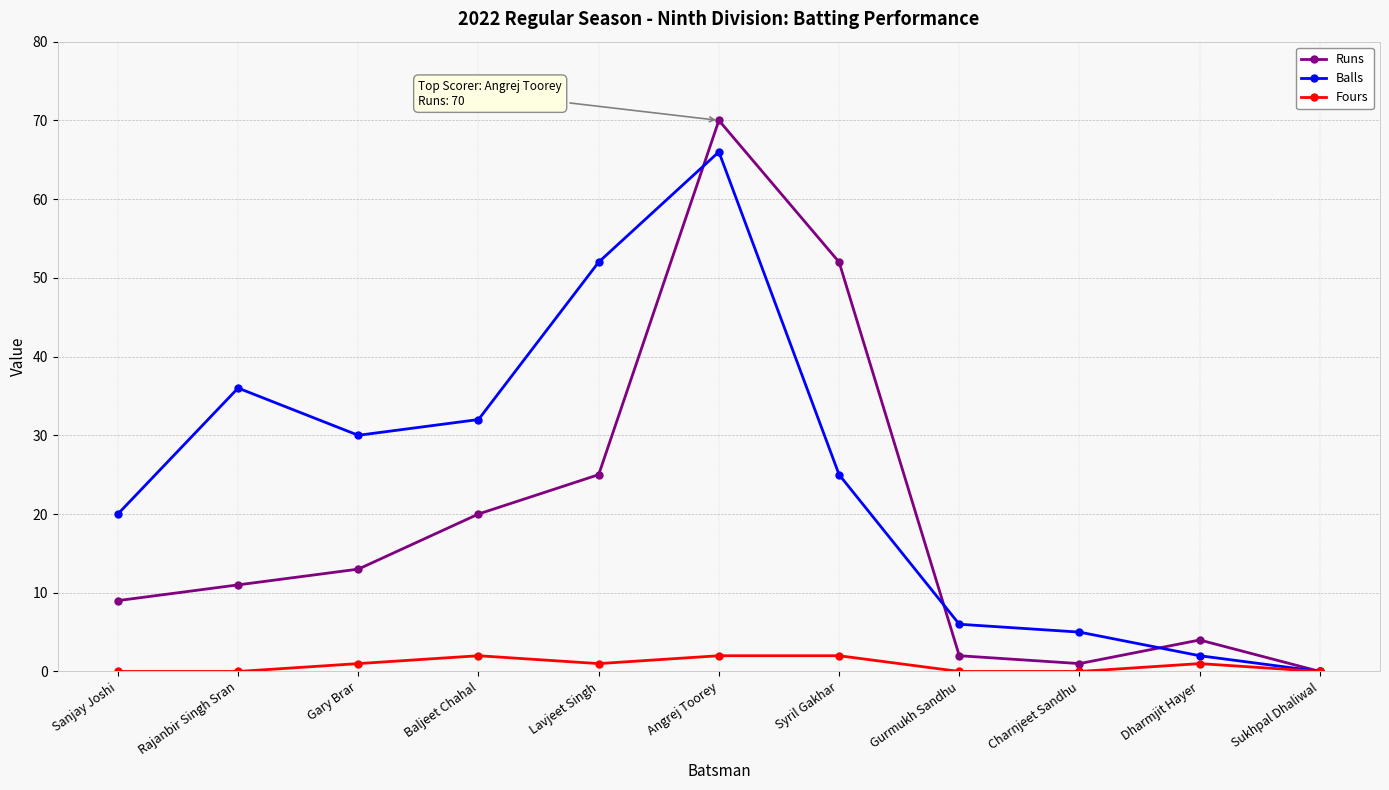

How many lines are shown in the chart?

3